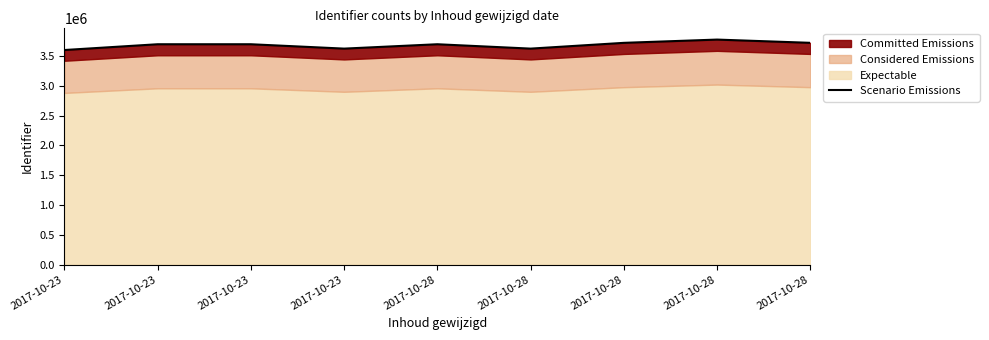

The value at 2017-10-23 is 3697190. True or false?

True